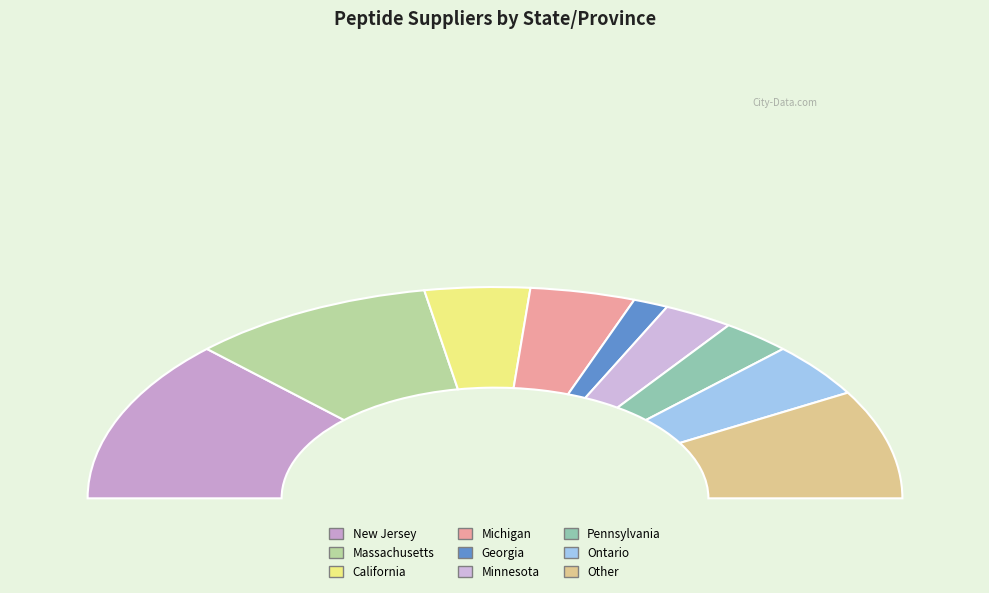

What percentage is the Ontario slice, to the nearest percent?

8%